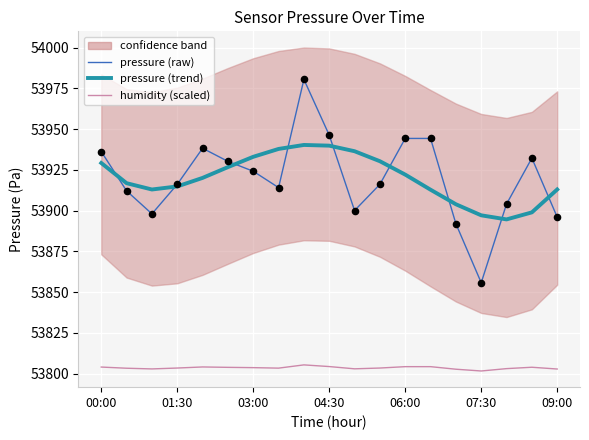

Which series reaches the maximum Y coordinate?

pressure (raw)